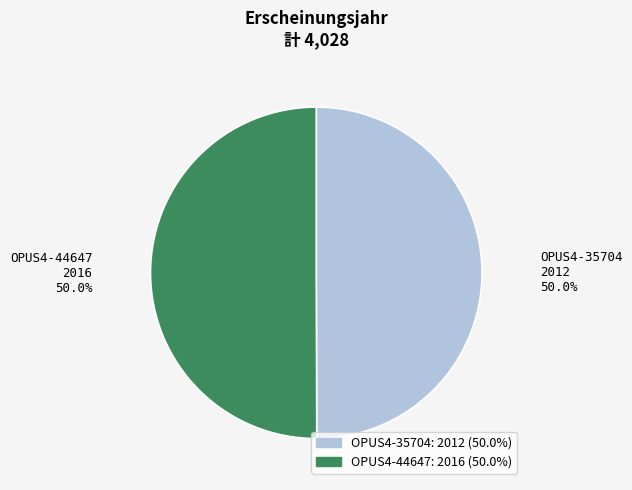

Is the sum of OPUS4-35704 and OPUS4-44647 greater than half?

Yes